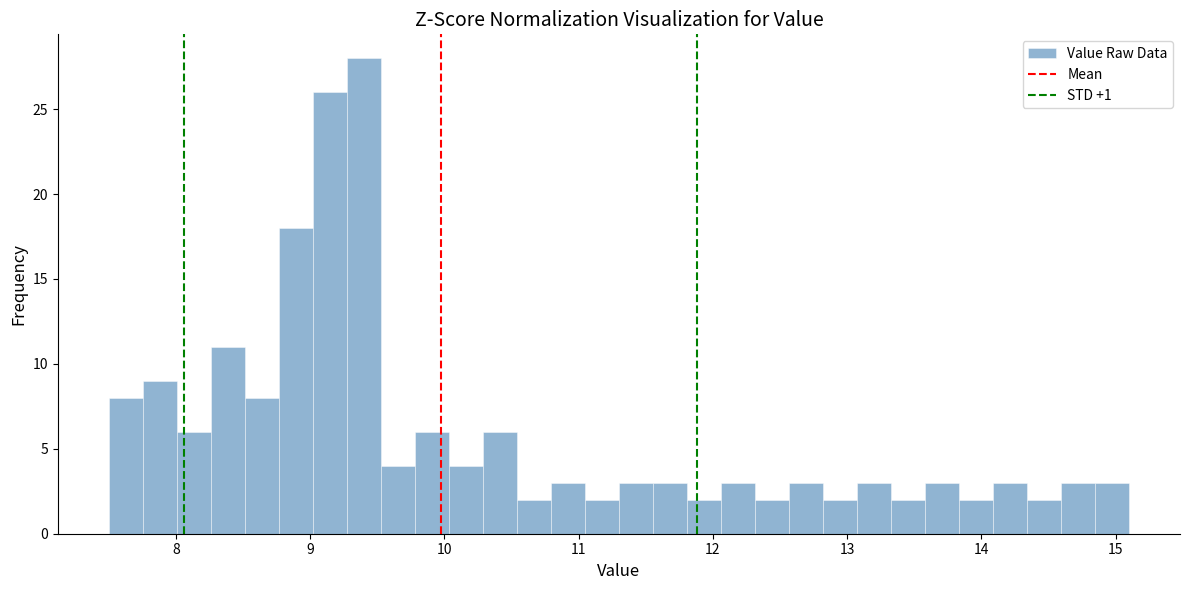

Around what value on the x-axis is the tallest bar? Give the approximate position of its centre, as read against the axis.

9.4